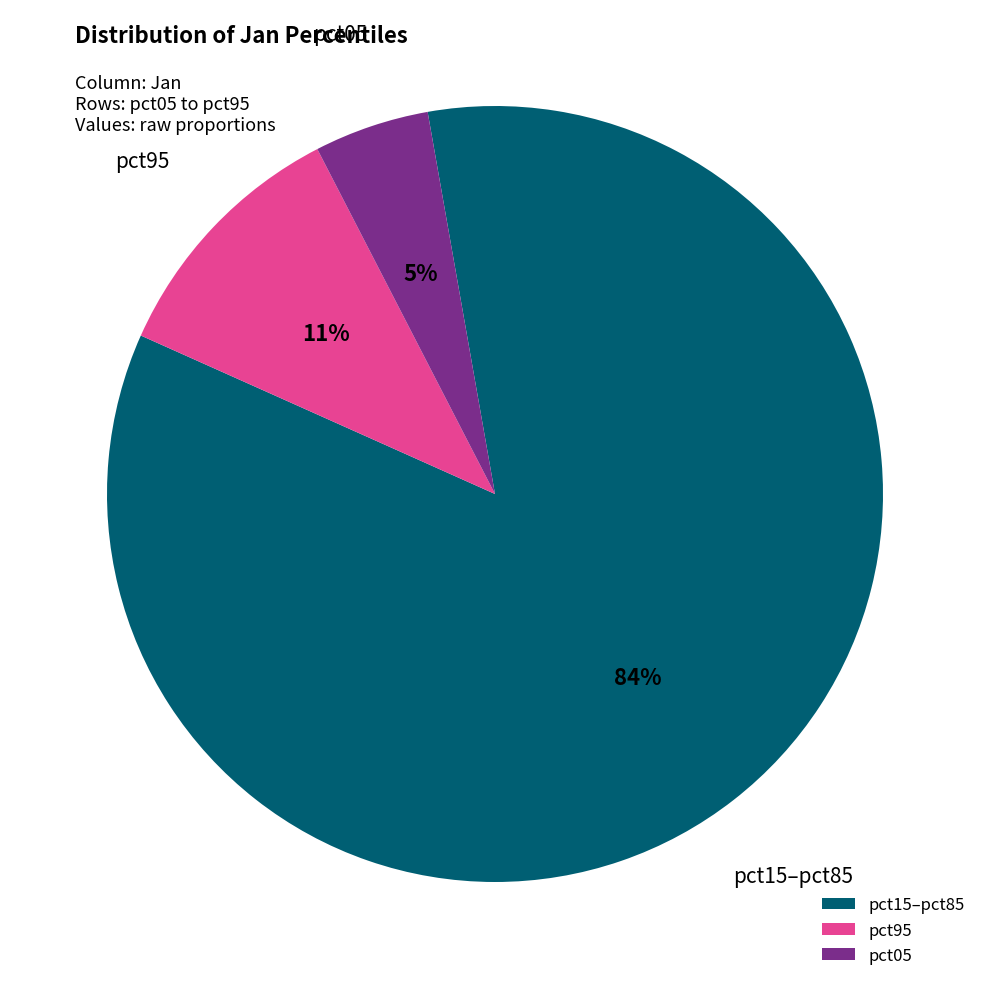

To the nearest percent, what percentage of the pie is pct15–pct85?

84%